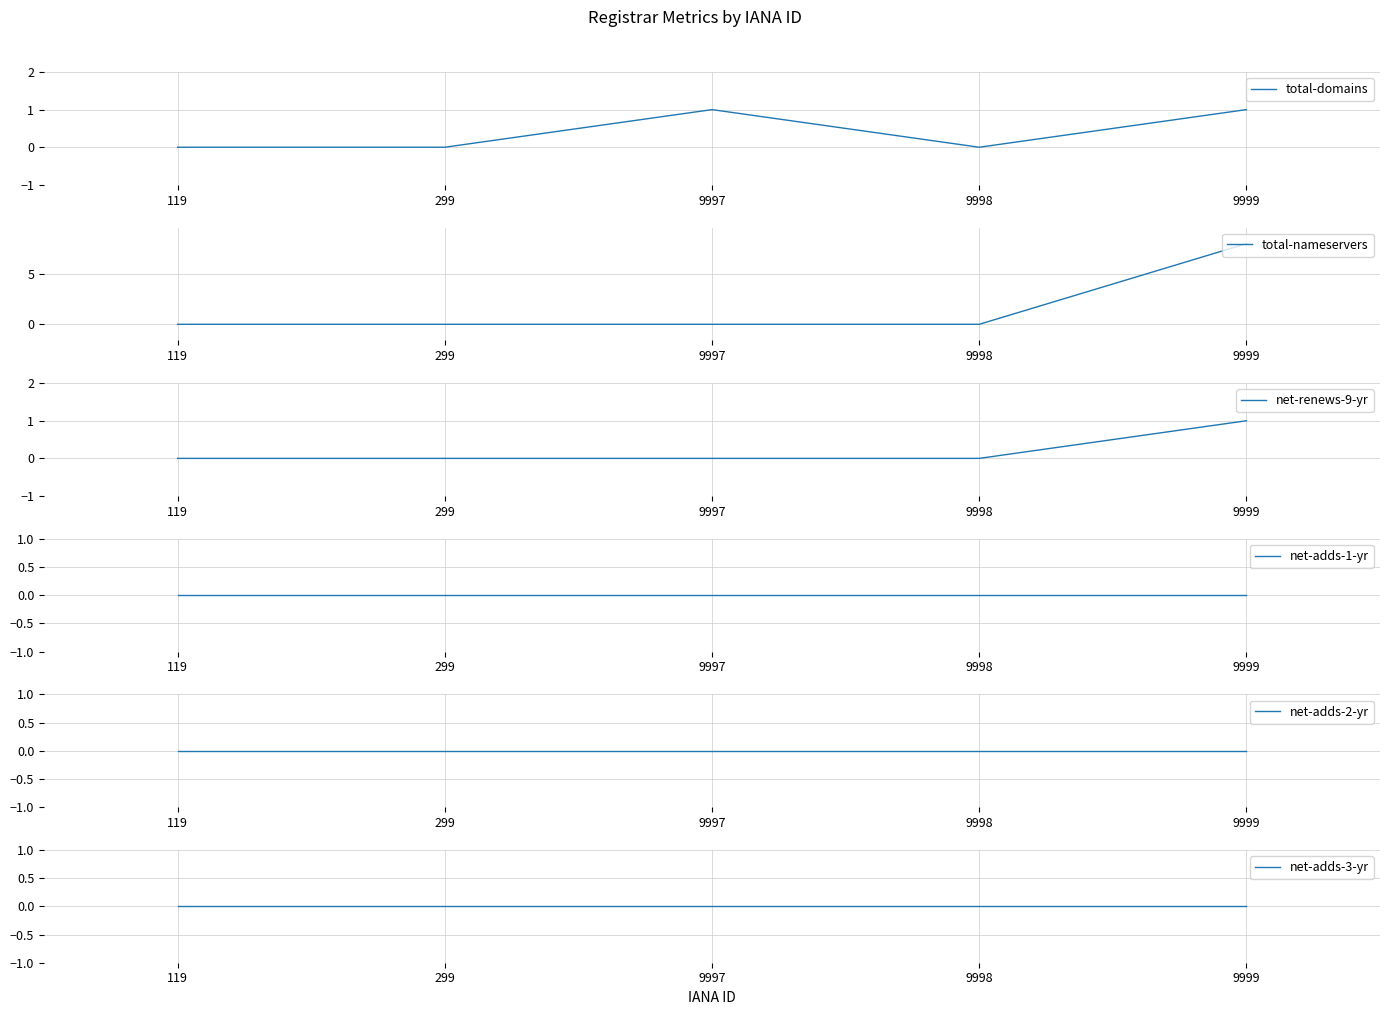

Rank the series by their maximum value, from highest to lowest.

total-nameservers, total-domains, net-renews-9-yr, net-adds-1-yr, net-adds-2-yr, net-adds-3-yr